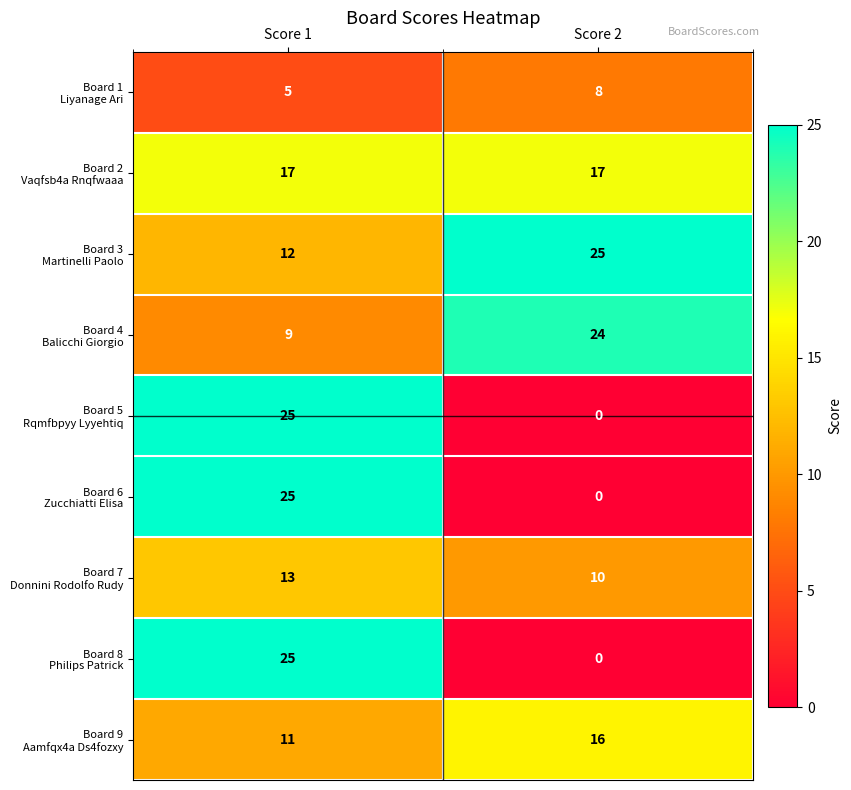

What is the maximum value shown in the chart?

25